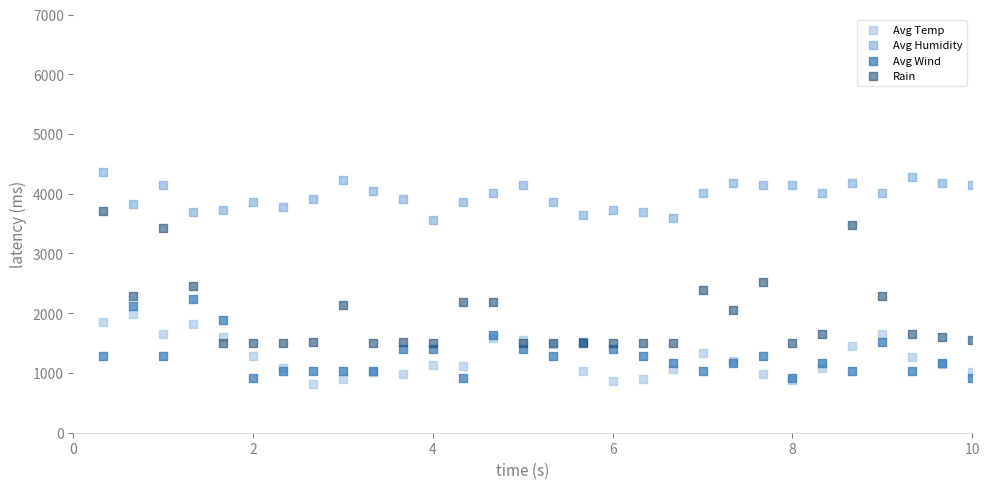

What are all the series names shown in the legend?

Avg Temp, Avg Humidity, Avg Wind, Rain